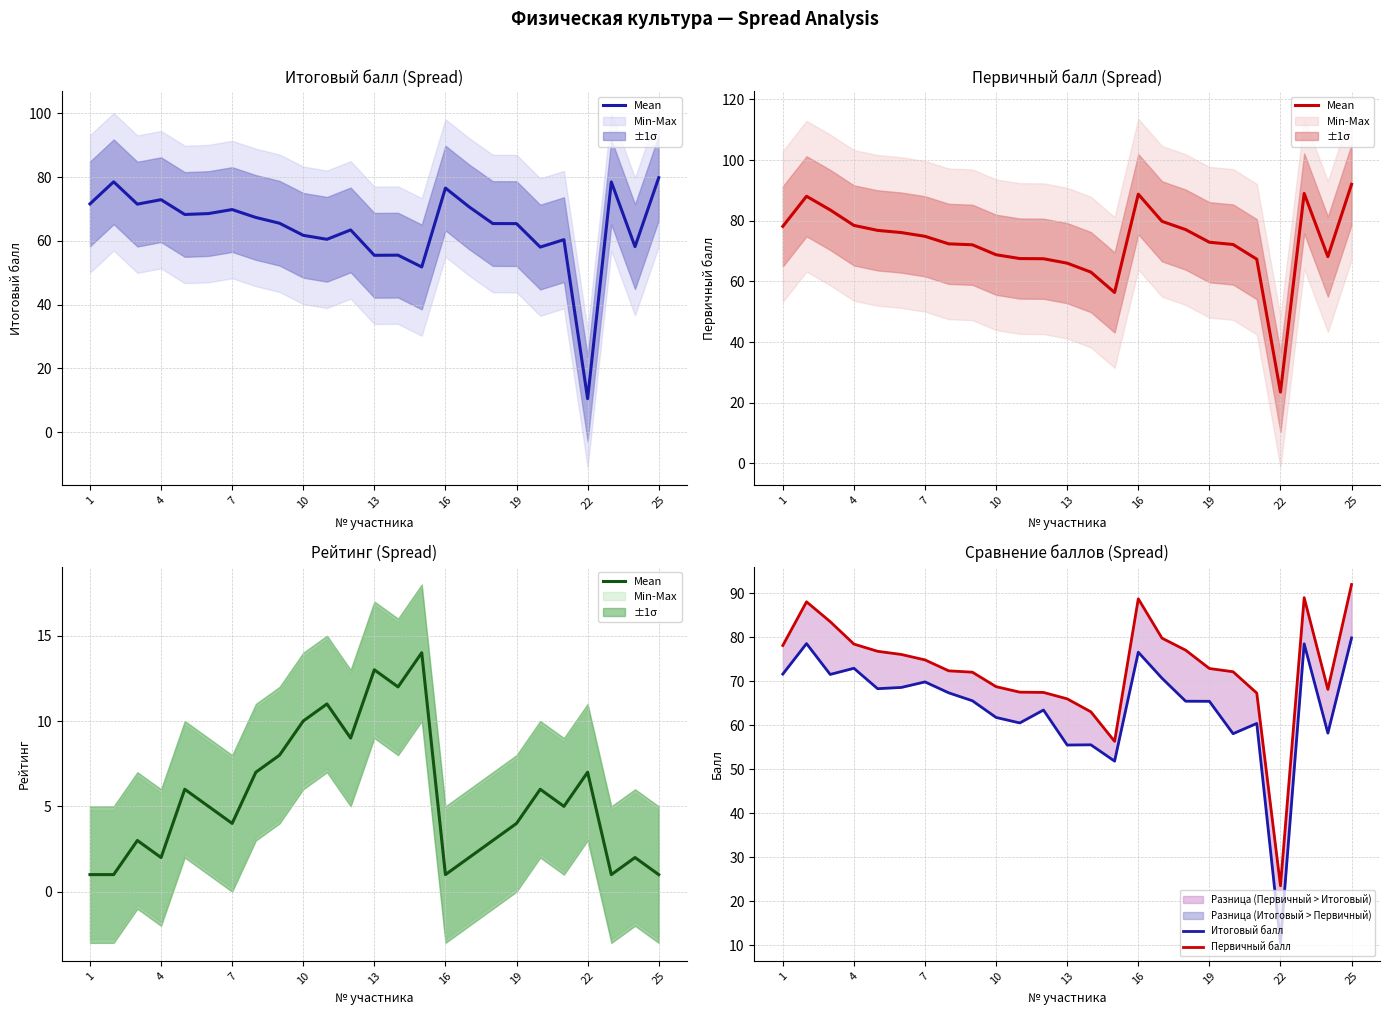

Does the chart have visible grid lines?

Yes